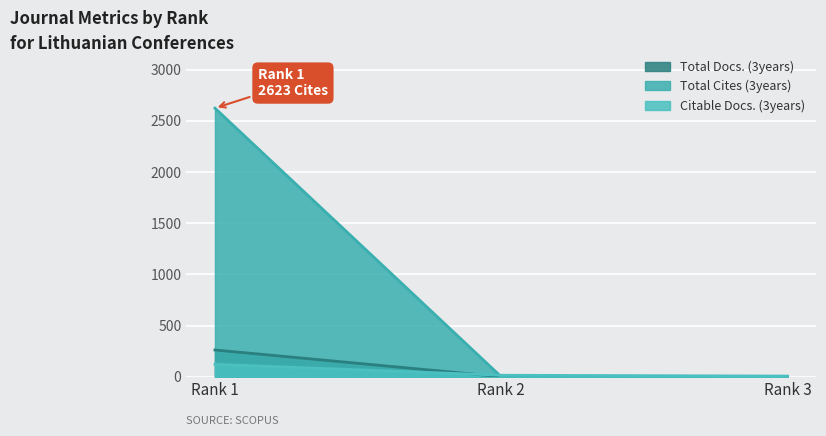

Which has a higher value, Rank 1 or Rank 3?

Rank 1